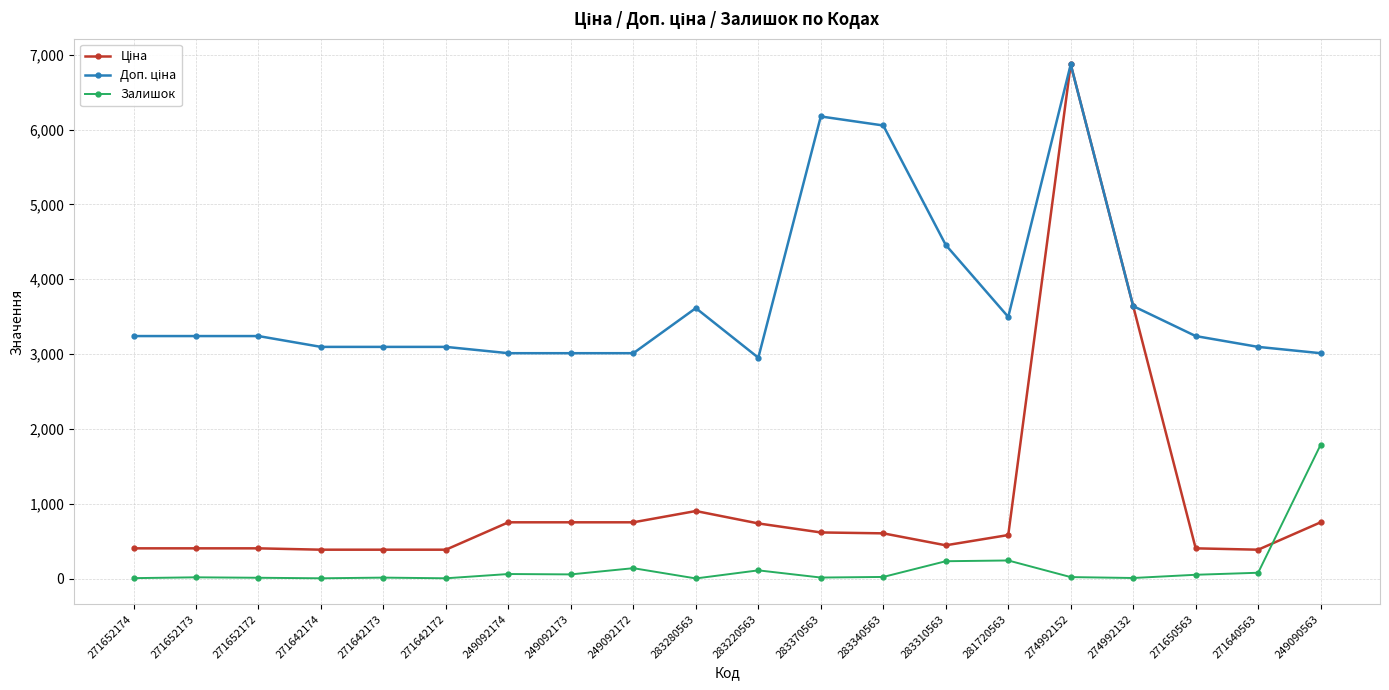

At which category is the sum across all series the highest?

274992152